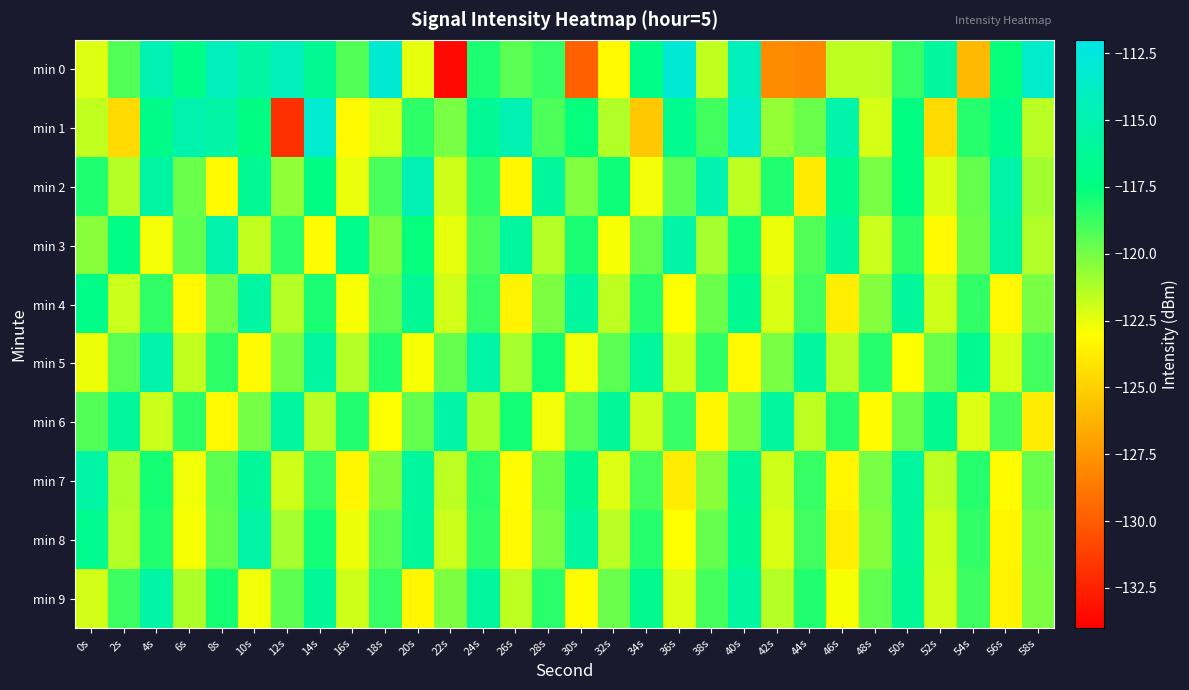

Reading left to right, what are all the values shown in this chart?

min 0: 0s=-122.3	2s=-119.3	4s=-114.8	6s=-117.1	8s=-114.3	10s=-115.7	12s=-114.2	14s=-116.4	16s=-119.3	18s=-113.1	20s=-122.5	22s=-133.6	24s=-118.2	26s=-119.5	28s=-118.6	30s=-129.8	32s=-123.3	34s=-117.2	36s=-112.8	38s=-121.7	40s=-114.4	42s=-127.9	44s=-128.2	46s=-121.6	48s=-121.6	50s=-118.7	52s=-115.9	54s=-125.9	56s=-117.7	58s=-113.5
min 1: 0s=-121.7	2s=-124.6	4s=-117.0	6s=-115.0	8s=-115.5	10s=-117.3	12s=-131.9	14s=-113.3	16s=-123.2	18s=-122.2	20s=-118.5	22s=-120.1	24s=-116.3	26s=-114.8	28s=-119.2	30s=-117.6	32s=-121.3	34s=-125.4	36s=-116.7	38s=-118.9	40s=-113.5	42s=-120.7	44s=-119.8	46s=-115.2	48s=-122.1	50s=-117.4	52s=-124.6	54s=-118.3	56s=-116.9	58s=-121.5
min 2: 0s=-118.2	2s=-121.4	4s=-115.6	6s=-119.8	8s=-123.2	10s=-116.4	12s=-120.6	14s=-117.3	16s=-122.5	18s=-119.1	20s=-114.7	22s=-121.9	24s=-118.6	26s=-123.4	28s=-116.1	30s=-120.3	32s=-117.8	34s=-122.7	36s=-119.4	38s=-115.0	40s=-121.6	42s=-118.2	44s=-123.9	46s=-116.8	48s=-120.1	50s=-117.5	52s=-122.2	54s=-119.7	56s=-115.3	58s=-121.0
min 3: 0s=-120.5	2s=-117.2	4s=-122.8	6s=-119.6	8s=-115.1	10s=-121.7	12s=-118.4	14s=-123.1	16s=-116.9	18s=-120.2	20s=-117.6	22s=-122.4	24s=-119.2	26s=-115.8	28s=-121.4	30s=-118.1	32s=-122.9	34s=-119.7	36s=-115.4	38s=-121.1	40s=-117.9	42s=-122.6	44s=-119.3	46s=-116.0	48s=-121.8	50s=-118.5	52s=-123.2	54s=-119.9	56s=-115.6	58s=-121.3
min 4: 0s=-117.1	2s=-121.8	4s=-118.6	6s=-123.3	8s=-120.0	10s=-115.7	12s=-121.4	14s=-118.1	16s=-122.9	18s=-119.6	20s=-116.3	22s=-122.0	24s=-118.7	26s=-123.5	28s=-120.2	30s=-115.9	32s=-121.6	34s=-118.3	36s=-123.0	38s=-119.8	40s=-116.5	42s=-122.2	44s=-118.9	46s=-123.7	48s=-120.4	50s=-116.1	52s=-121.9	54s=-118.6	56s=-123.3	58s=-120.1
min 5: 0s=-122.6	2s=-119.4	4s=-115.1	6s=-121.7	8s=-118.5	10s=-123.2	12s=-120.0	14s=-115.7	16s=-121.4	18s=-118.2	20s=-122.9	22s=-119.7	24s=-115.4	26s=-121.1	28s=-117.9	30s=-122.7	32s=-119.4	34s=-116.1	36s=-121.9	38s=-118.6	40s=-123.3	42s=-120.1	44s=-115.8	46s=-121.5	48s=-118.3	50s=-123.0	52s=-119.8	54s=-116.5	56s=-122.2	58s=-118.9
min 6: 0s=-119.3	2s=-116.0	4s=-121.8	6s=-118.5	8s=-123.3	10s=-120.0	12s=-115.7	14s=-121.5	16s=-118.2	18s=-123.0	20s=-119.7	22s=-115.4	24s=-121.2	26s=-117.9	28s=-122.7	30s=-119.4	32s=-116.2	34s=-121.9	36s=-118.7	38s=-123.4	40s=-120.1	42s=-115.9	44s=-121.6	46s=-118.3	48s=-123.1	50s=-119.8	52s=-116.6	54s=-122.3	56s=-119.0	58s=-123.8
min 7: 0s=-115.5	2s=-121.2	4s=-118.0	6s=-122.7	8s=-119.5	10s=-116.2	12s=-121.9	14s=-118.7	16s=-123.4	18s=-120.2	20s=-115.9	22s=-121.6	24s=-118.4	26s=-123.1	28s=-119.9	30s=-116.6	32s=-122.3	34s=-119.0	36s=-123.8	38s=-120.5	40s=-116.2	42s=-121.9	44s=-118.7	46s=-123.4	48s=-120.1	50s=-115.9	52s=-121.6	54s=-118.3	56s=-123.1	58s=-119.8
min 8: 0s=-116.7	2s=-121.4	4s=-118.2	6s=-122.9	8s=-119.7	10s=-115.4	12s=-121.1	14s=-117.9	16s=-122.6	18s=-119.4	20s=-116.1	22s=-121.8	24s=-118.6	26s=-123.3	28s=-120.1	30s=-115.8	32s=-121.5	34s=-118.3	36s=-123.0	38s=-119.7	40s=-116.5	42s=-122.2	44s=-118.9	46s=-123.7	48s=-120.4	50s=-116.1	52s=-121.9	54s=-118.6	56s=-123.4	58s=-120.1
min 9: 0s=-122.0	2s=-118.8	4s=-115.5	6s=-121.2	8s=-118.0	10s=-122.7	12s=-119.5	14s=-116.2	16s=-121.9	18s=-118.7	20s=-123.4	22s=-120.2	24s=-115.9	26s=-121.6	28s=-118.4	30s=-123.1	32s=-119.8	34s=-116.6	36s=-122.3	38s=-119.0	40s=-115.7	42s=-121.4	44s=-118.2	46s=-122.9	48s=-119.6	50s=-116.3	52s=-122.0	54s=-118.8	56s=-123.5	58s=-120.2